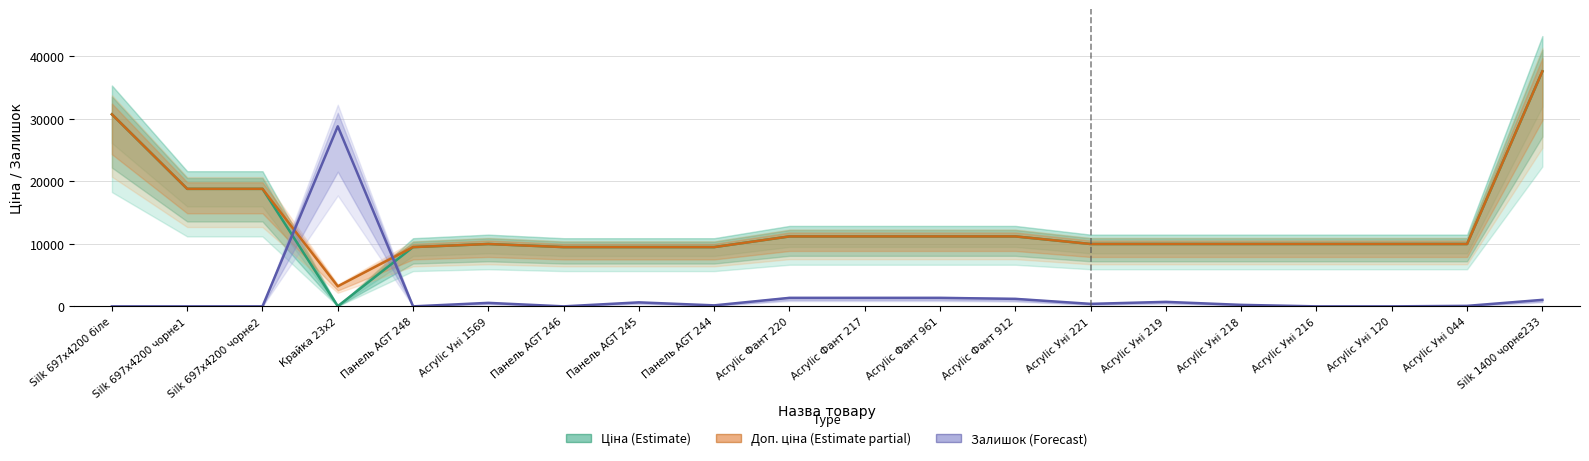

Between Acrylic Фант 912 and Acrylic Уні 1569, which is larger?

Acrylic Фант 912